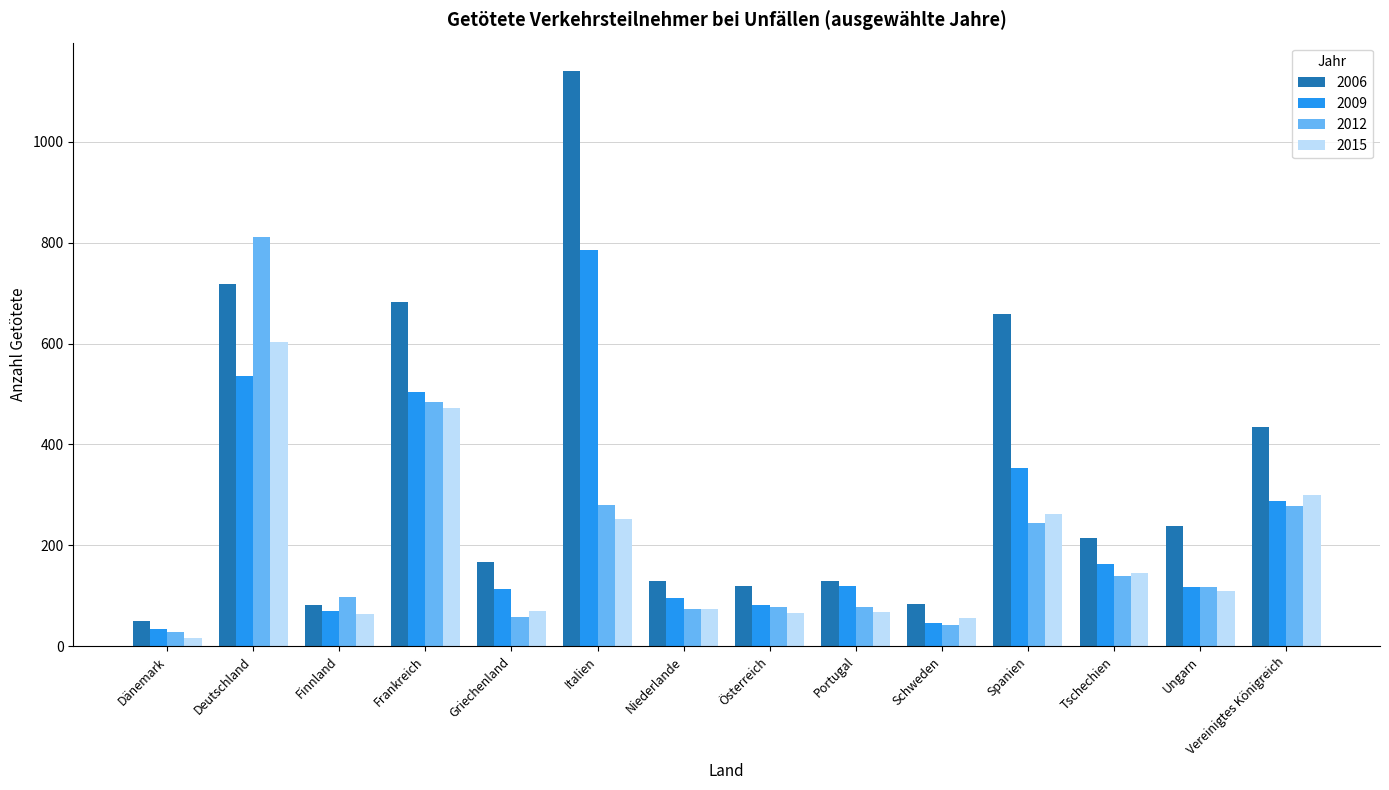

What is the maximum value for 2015?

604